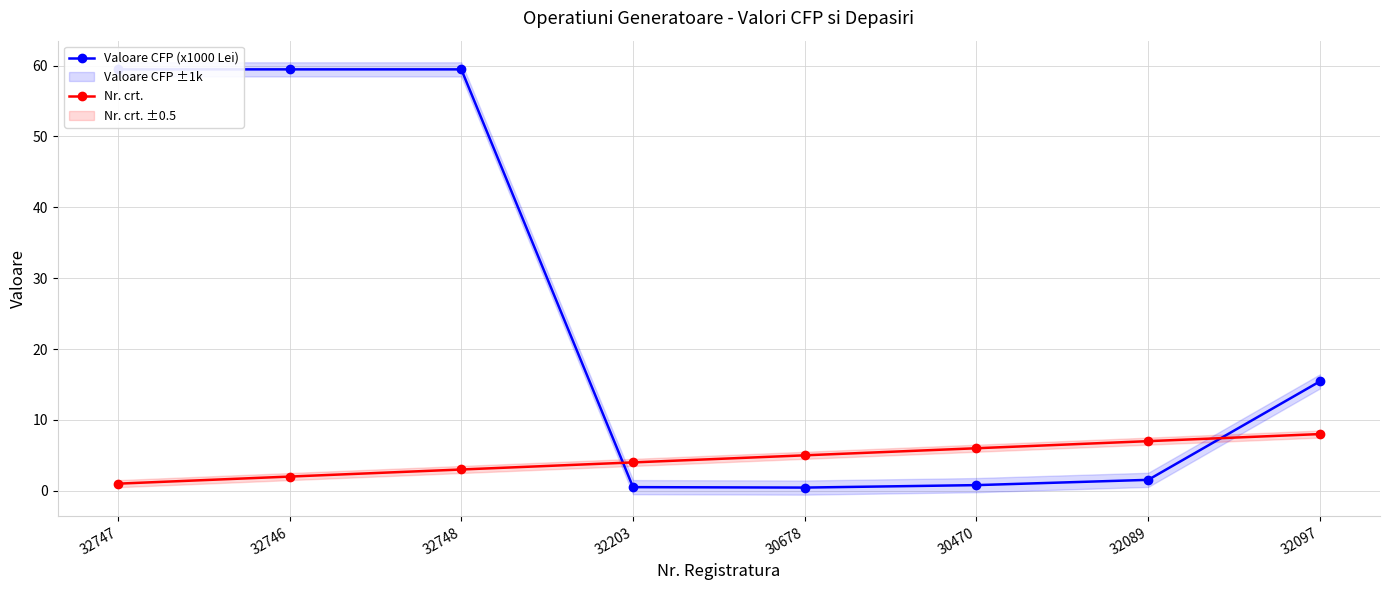

Count the number of data series in this chart.

2